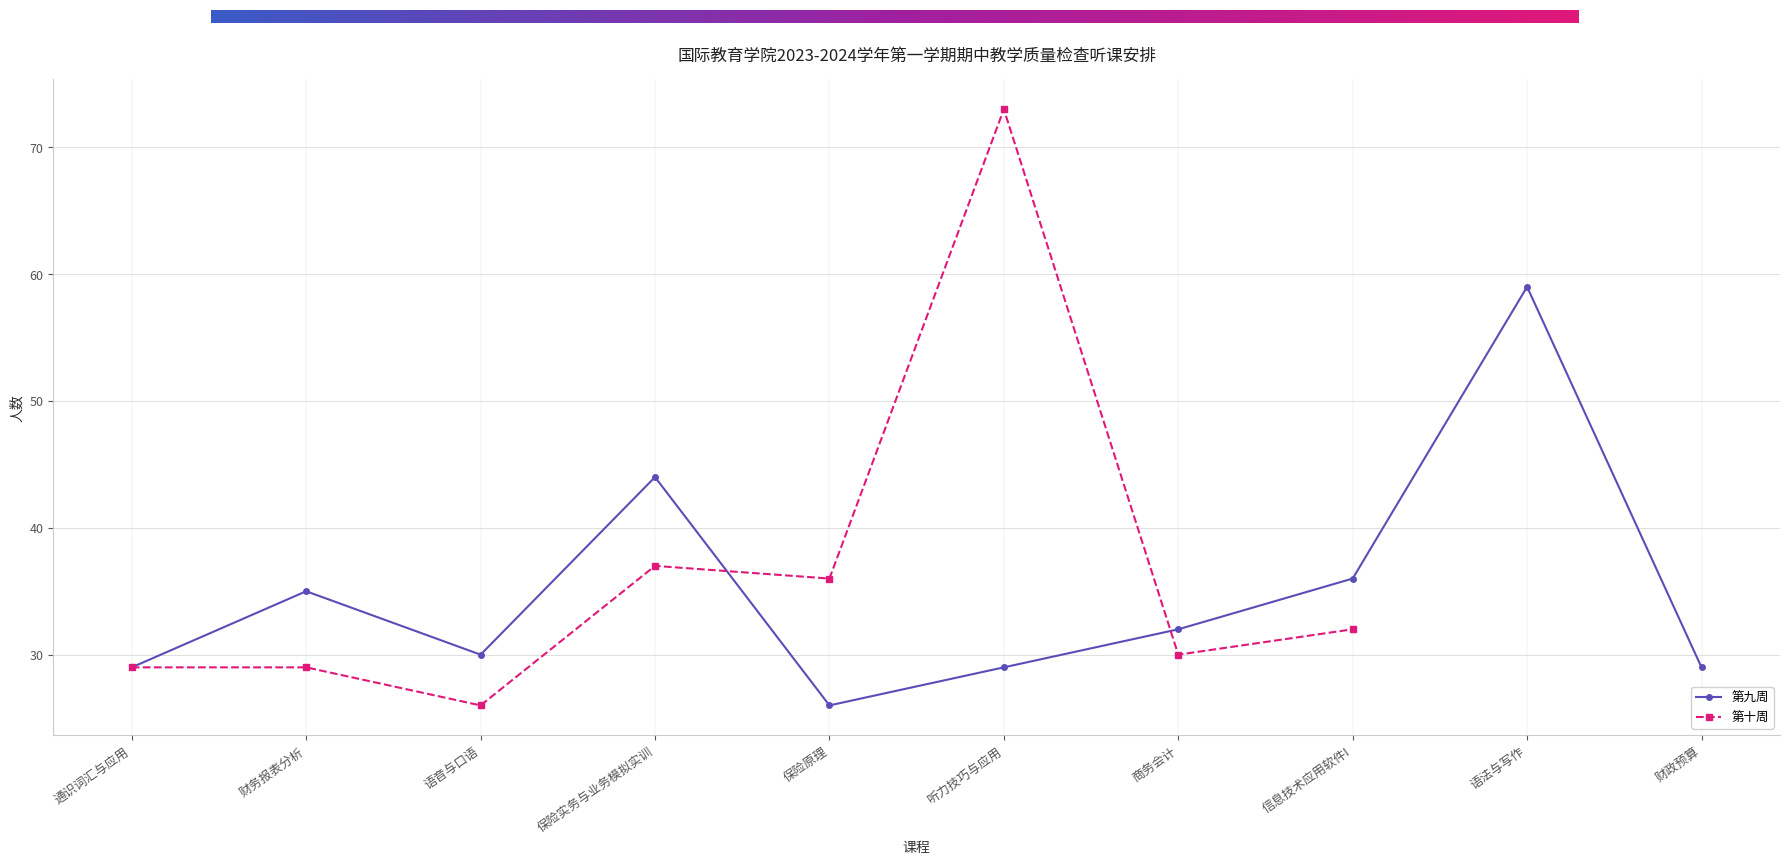

Which has a higher value, 财务报表分析 or 信息技术应用软件I?

信息技术应用软件I